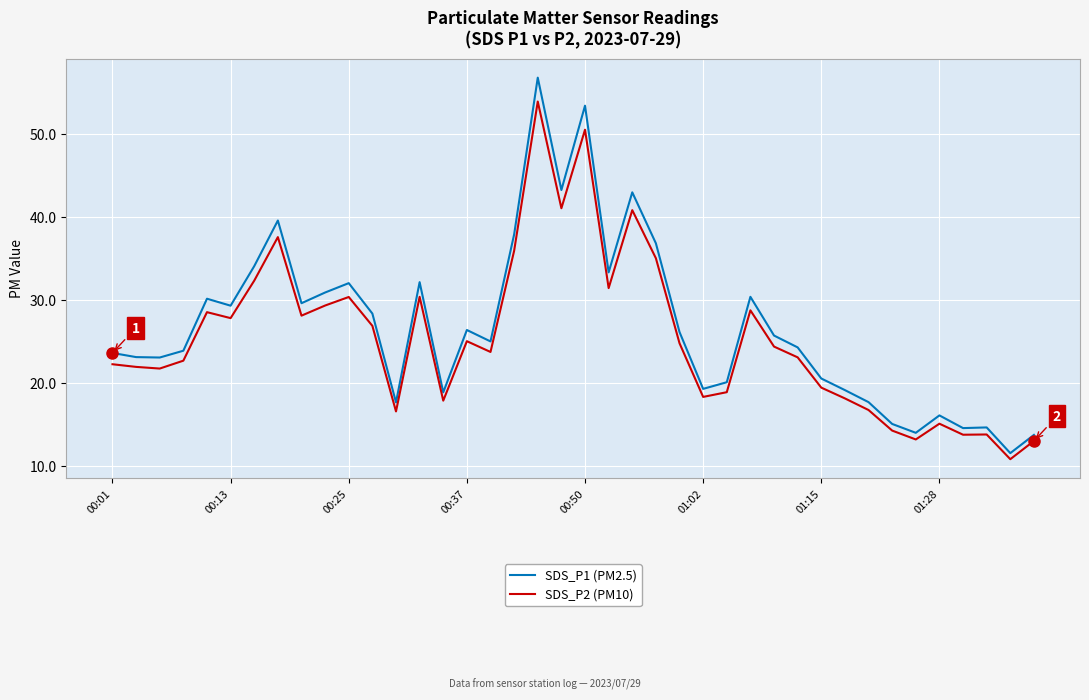

How many lines are shown in the chart?

2